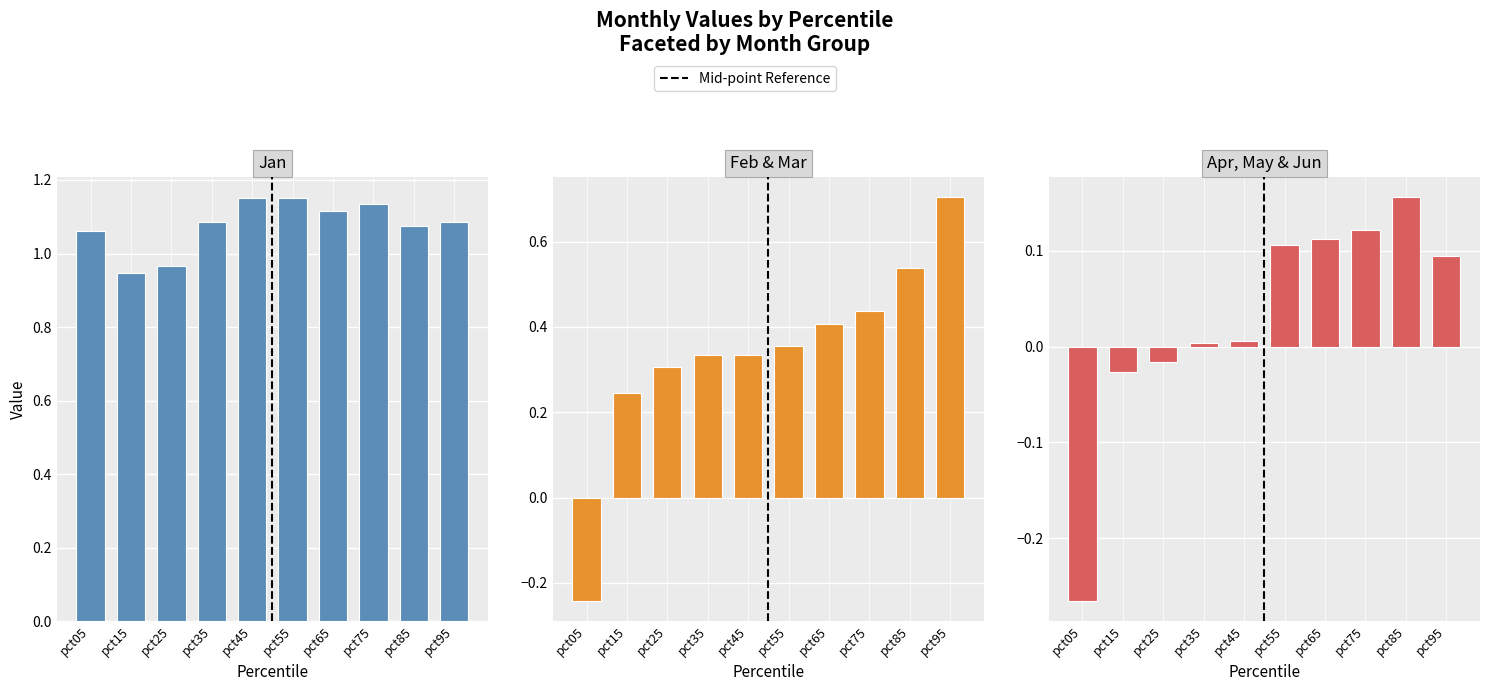

At how many categories does at least one series exceed 0?

10